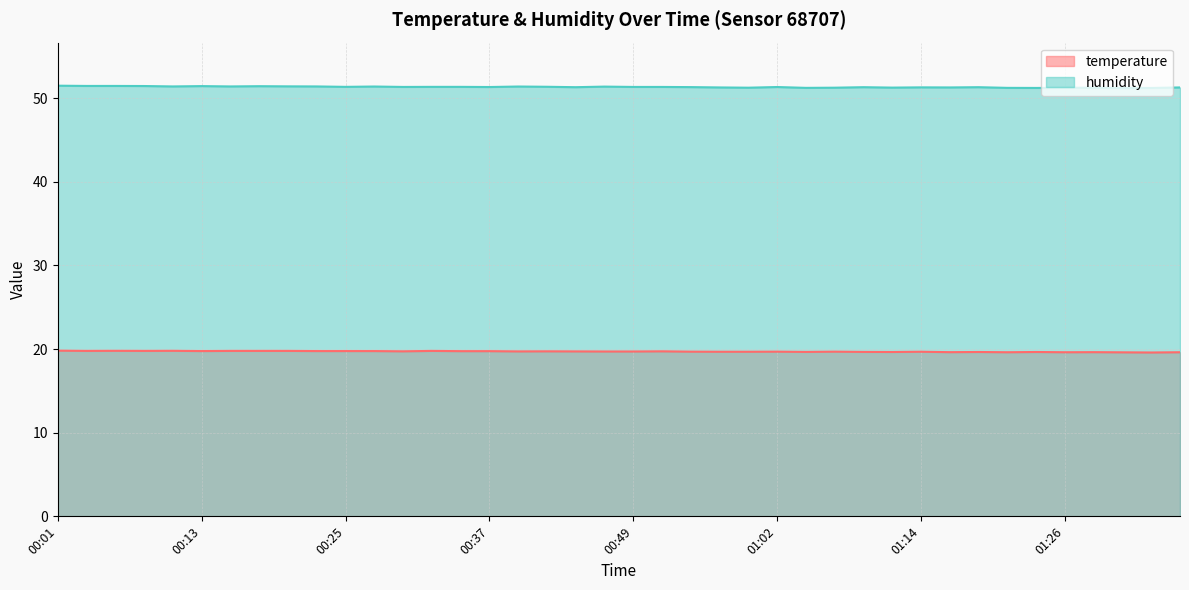

At which label does humidity reach its minimum?

01:31